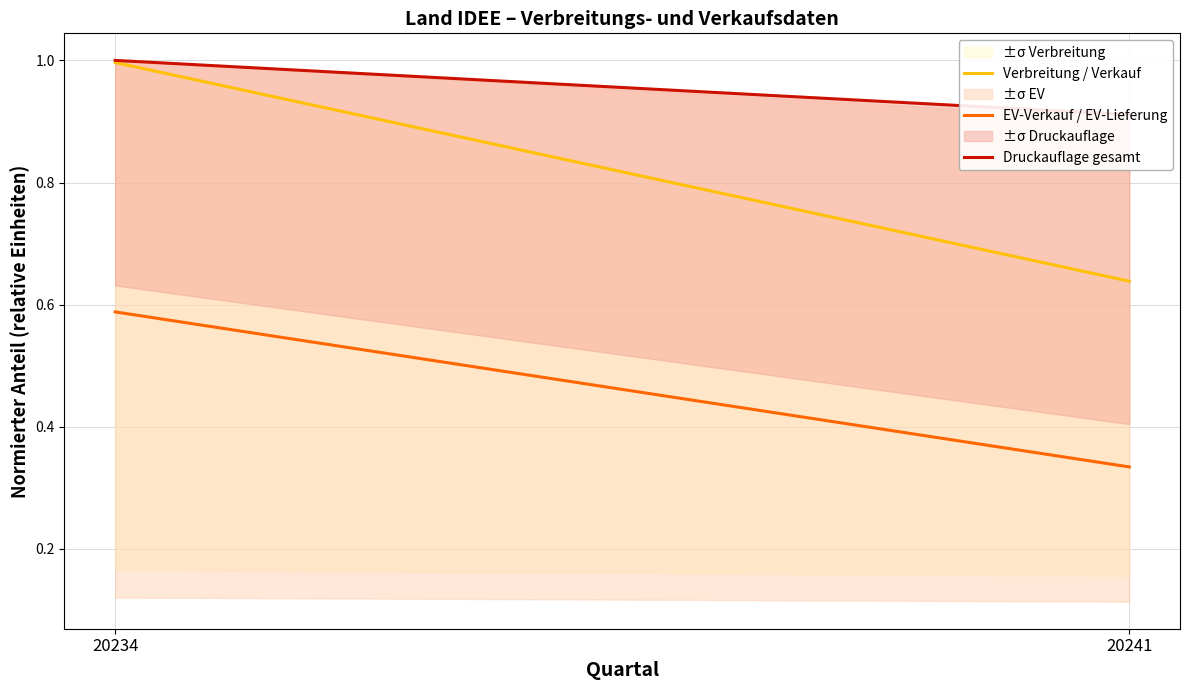

Which category has the highest value in the Verbreitung / Verkauf series?

20234